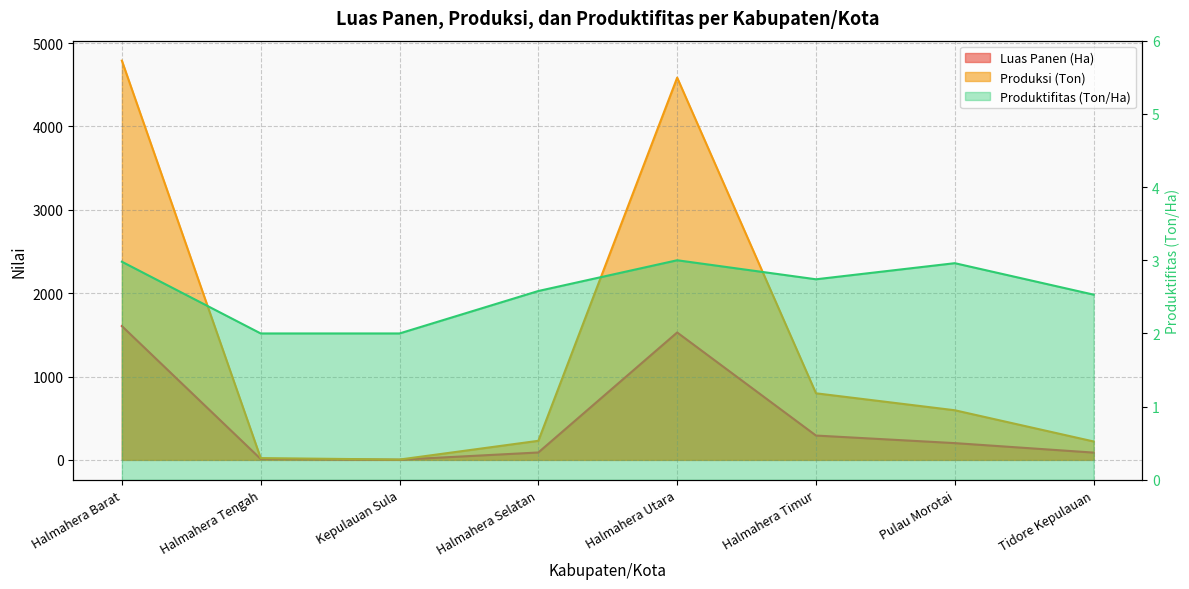

What is the spread (max minus min) of values at Halmahera Utara?

4582.4